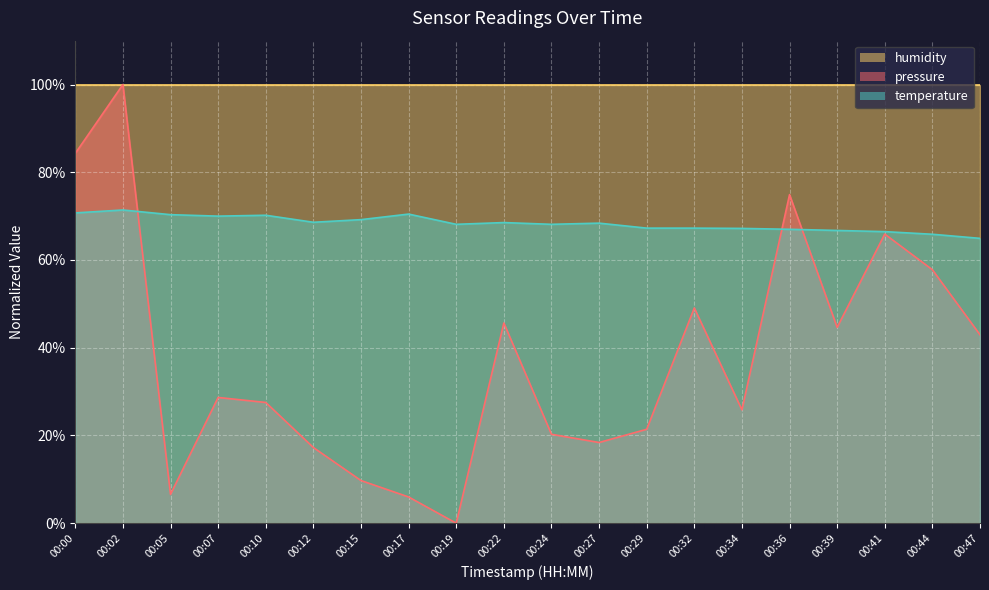

In temperature, how many points are lower than both neighbors (excluding endpoints)?

4